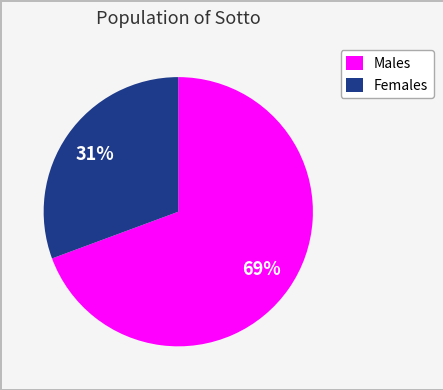

How many segments does this pie chart have?

2